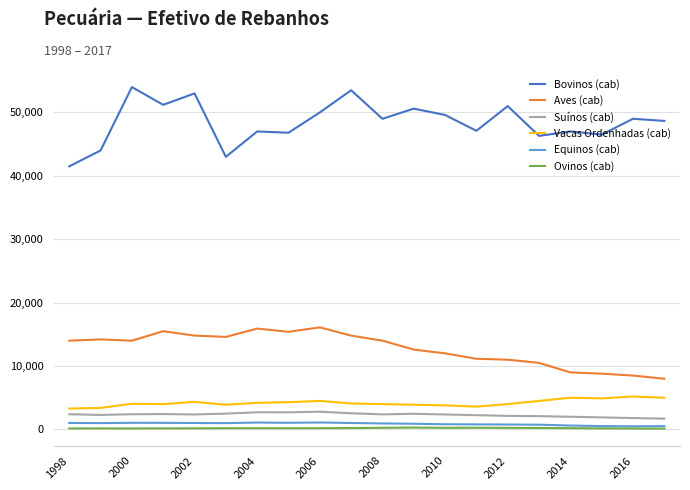

Which series has the largest range (max minus min)?

Bovinos (cab)